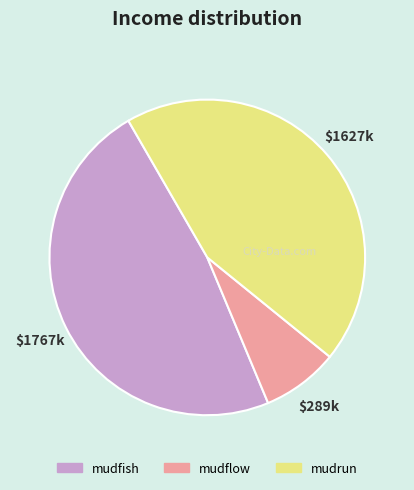

Is the sum of mudrun and mudflow greater than half?

Yes